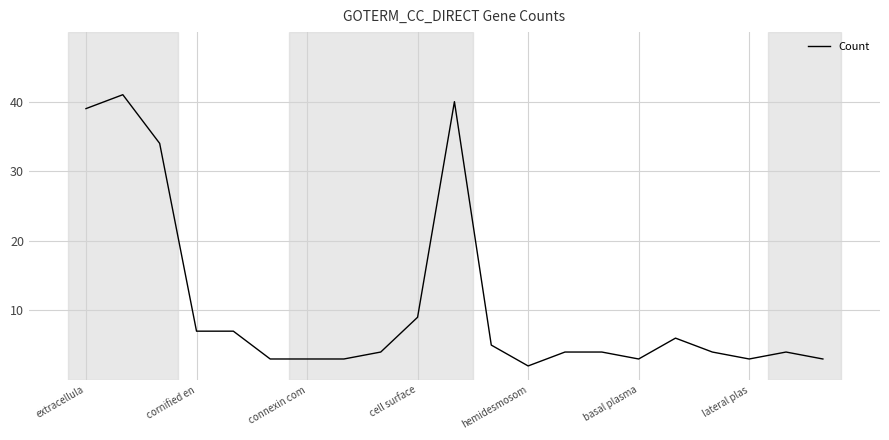

What is the difference between the maximum and minimum values?

39